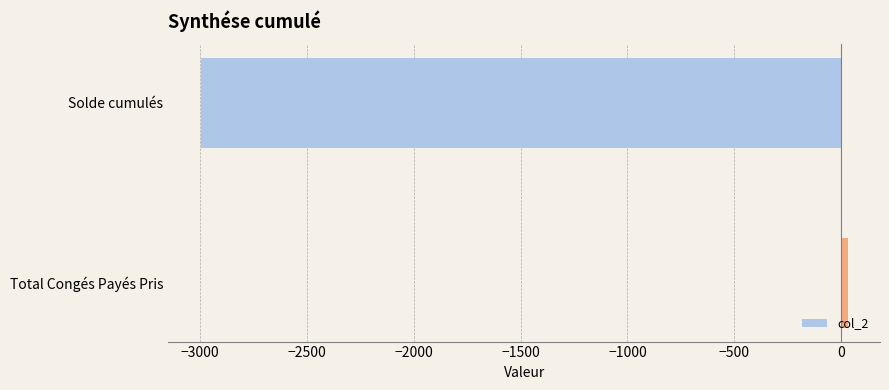

At which category does the chart reach its minimum across all series?

Solde cumulés